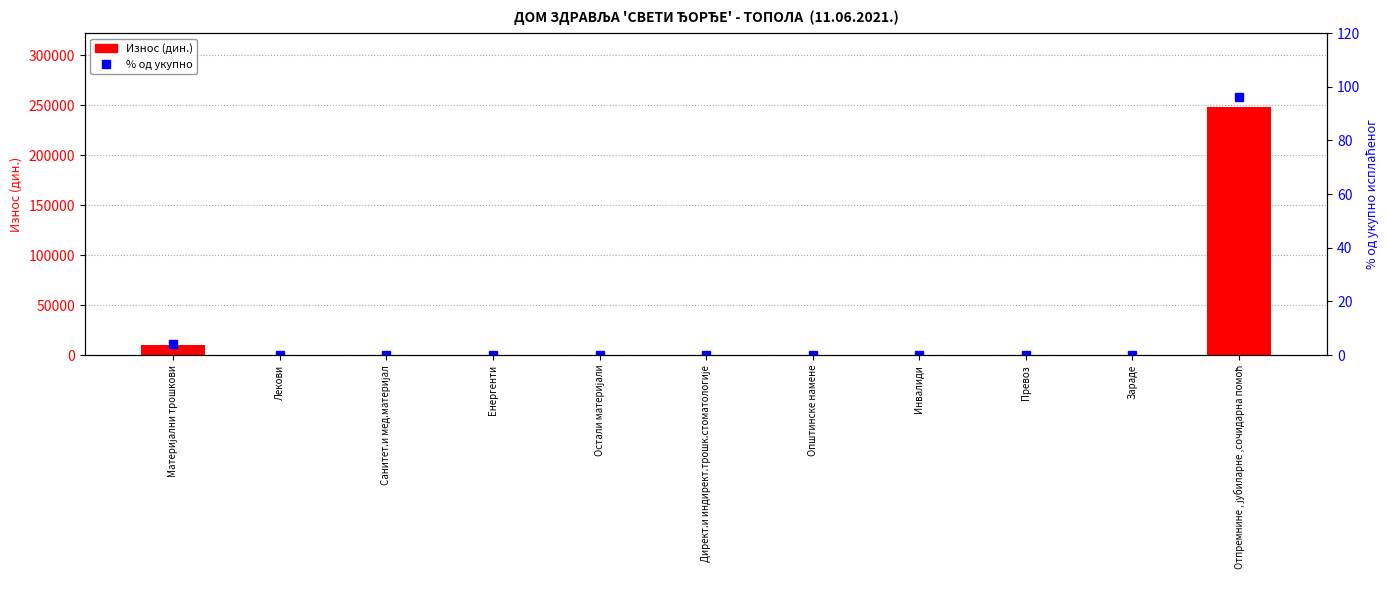

Reading left to right, extract all data points from this chart.

Износ (дин.): 10250.9	0.0	0.0	0.0	0.0	0.0	0.0	0.0	0.0	0.0	247869.9
% од укупно: 4.0	0.0	0.0	0.0	0.0	0.0	0.0	0.0	0.0	0.0	96.0